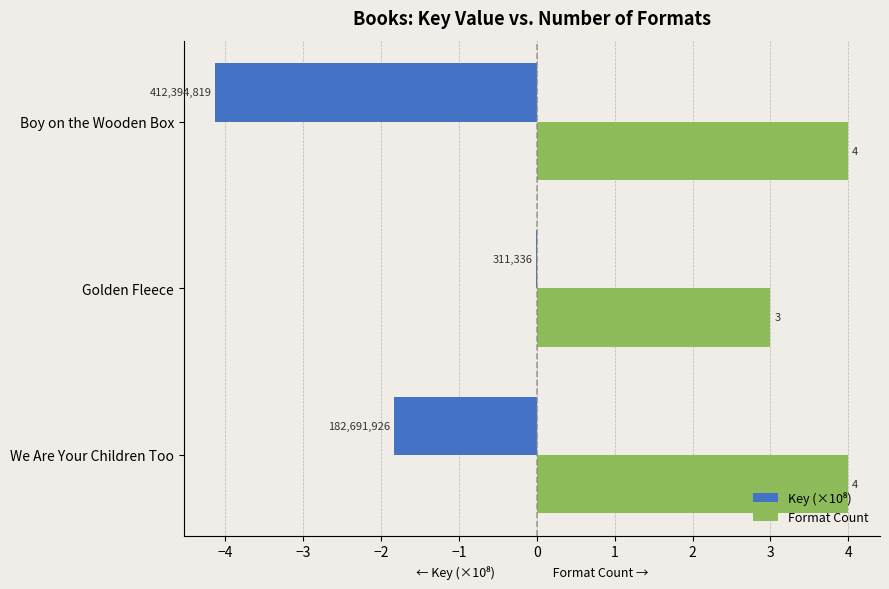

At which category is the sum across all series the highest?

Golden Fleece